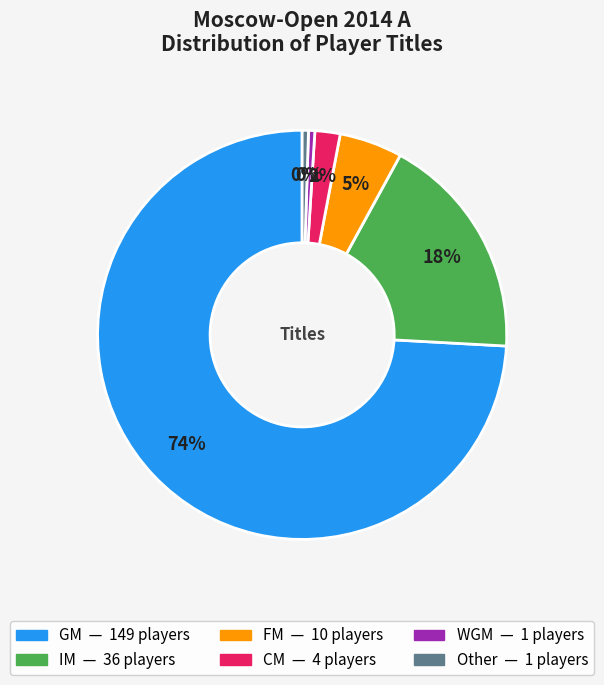

Is there any slice that represents more than half of the pie?

Yes